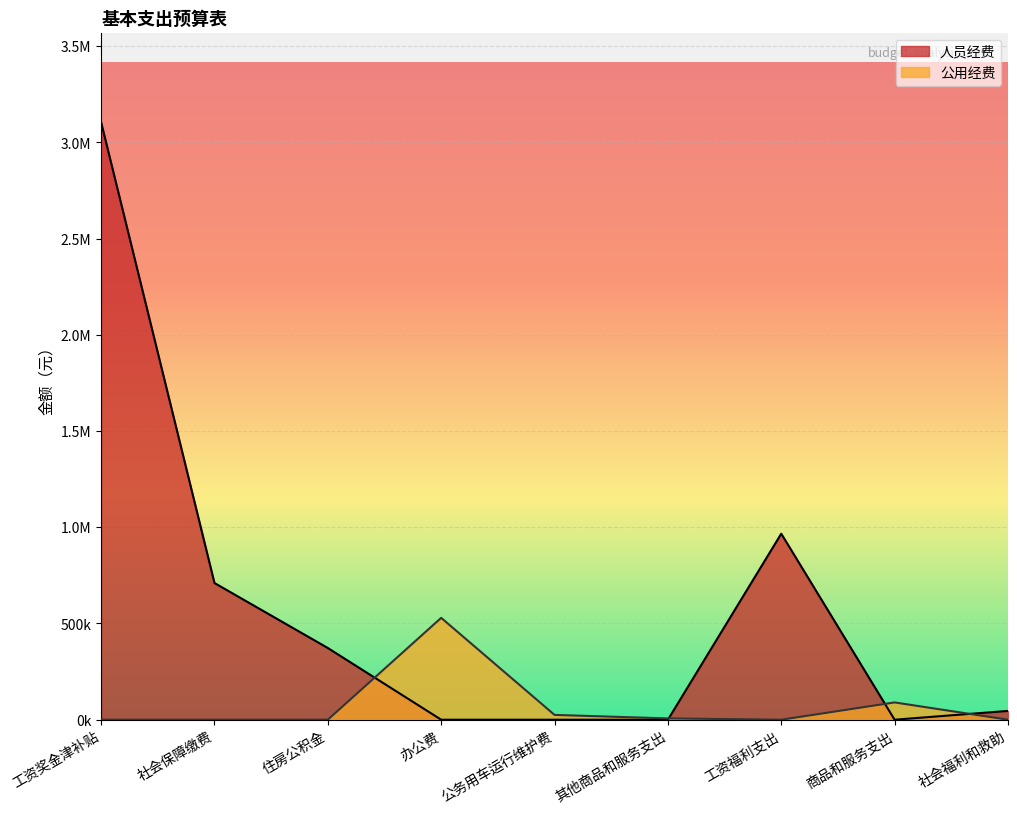

Between which two adjacent categories do 公用经费 and 人员经费 first intersect?

住房公积金 and 办公费